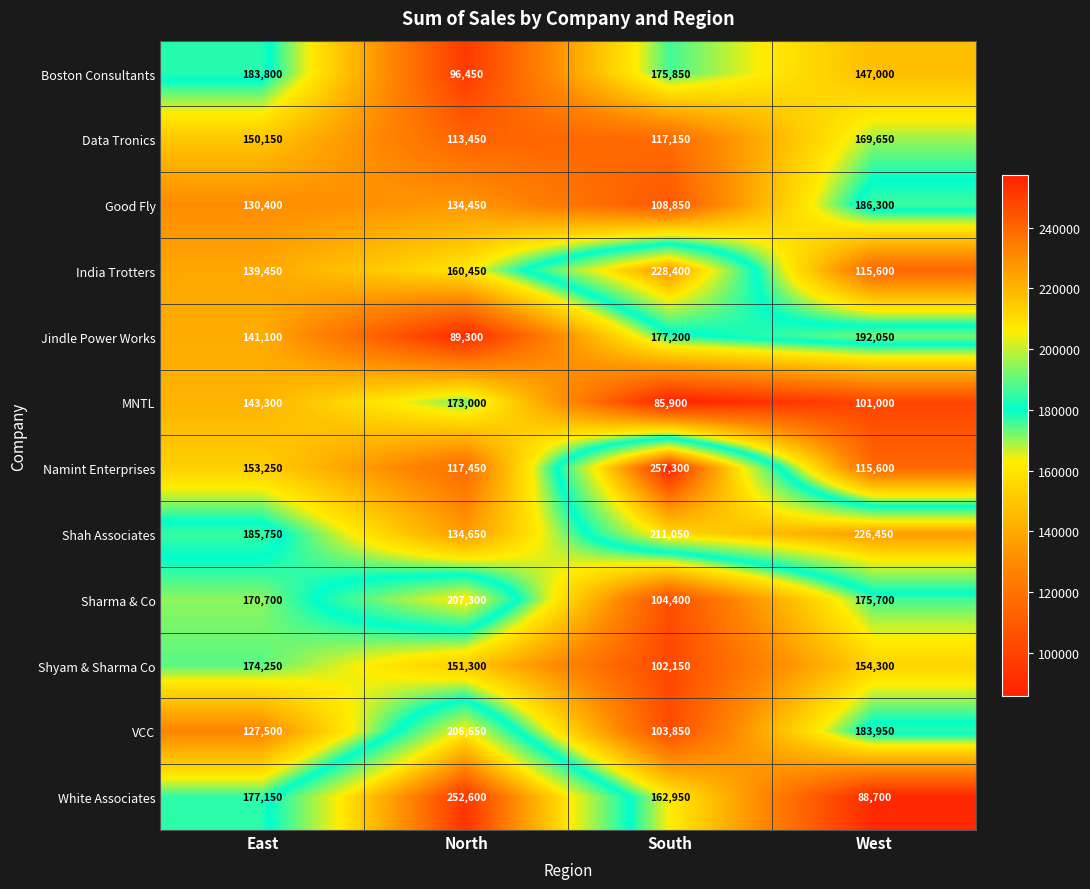

List the labels in order of Shah Associates value, largest first.

West, South, East, North